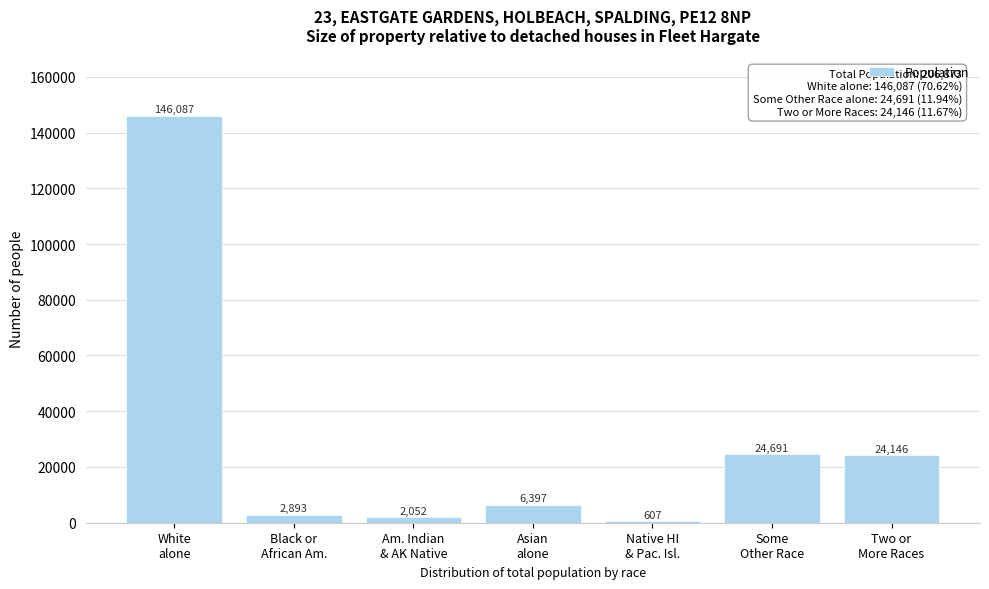

Reading left to right, extract all data points from this chart.

146087	2893	2052	6397	607	24691	24146